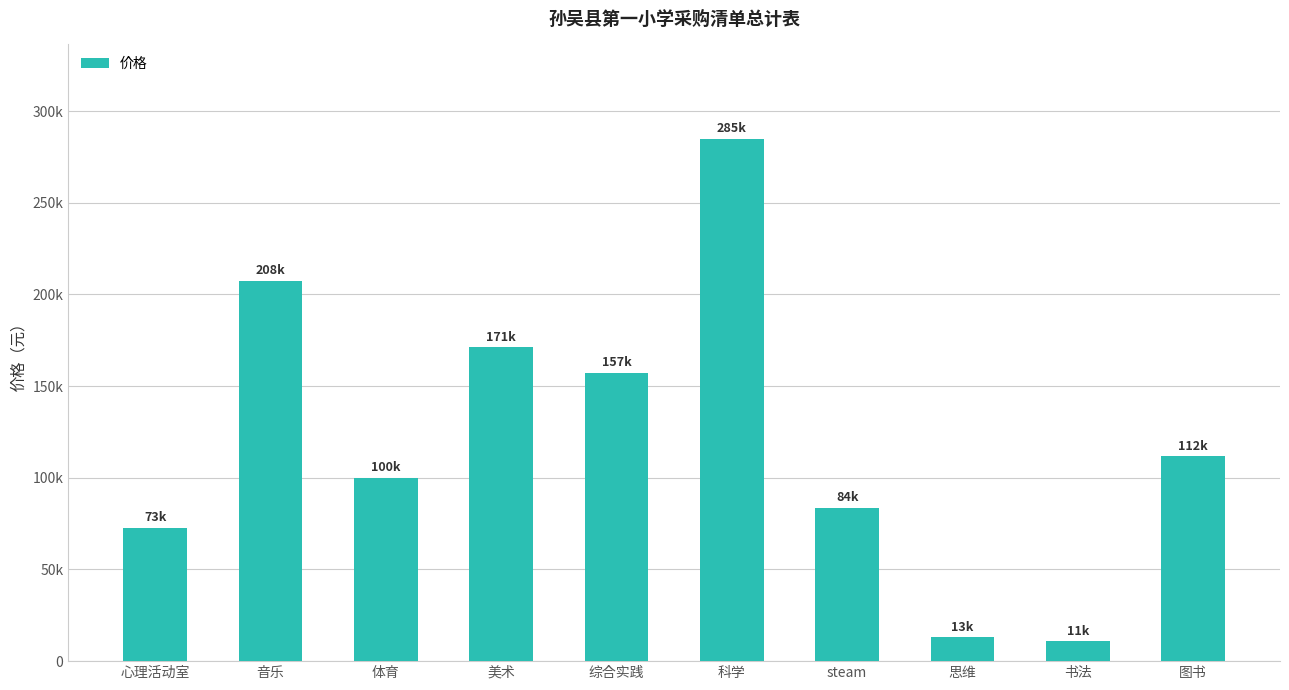

What is the label of the 7th bar from the right?

美术